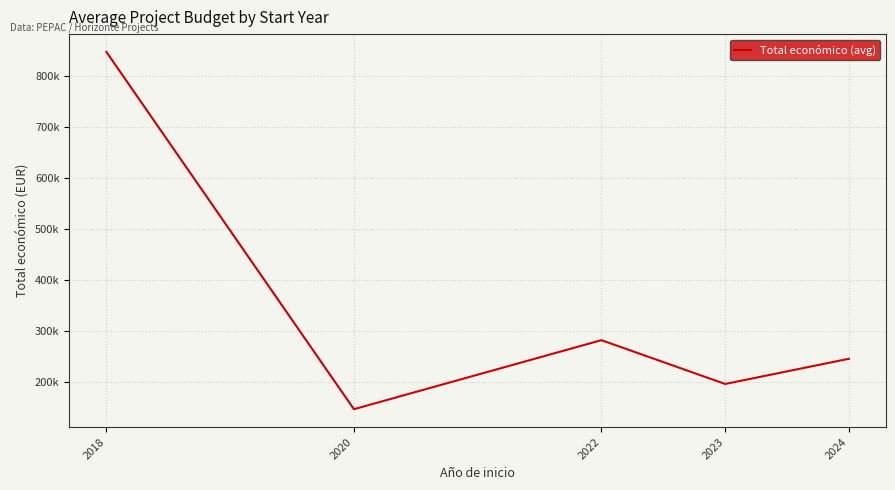

True or false: the data has more than 2 interior local peaks.

False